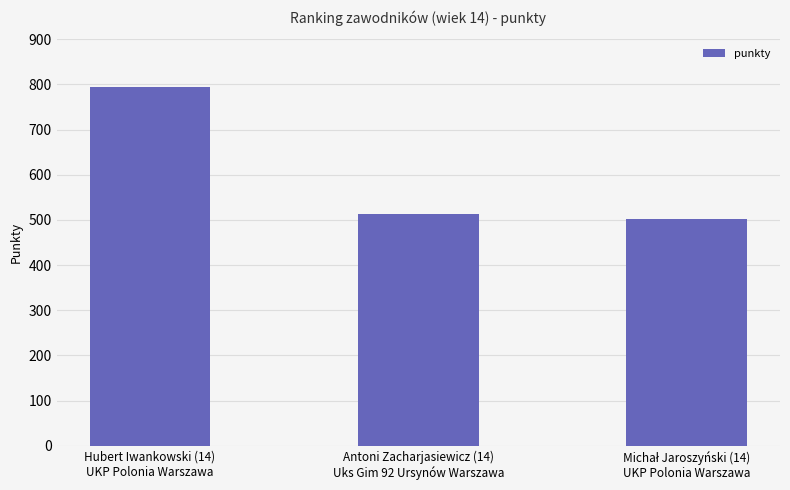

What is the sum of all values?

1811